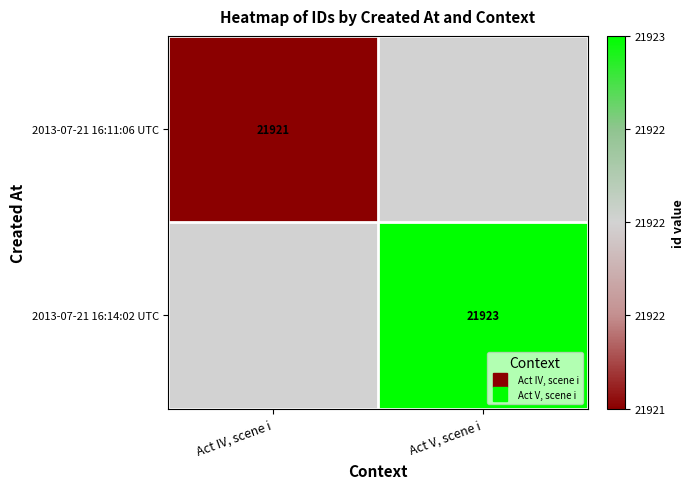

At which category is the sum across all series the highest?

Act V, scene i